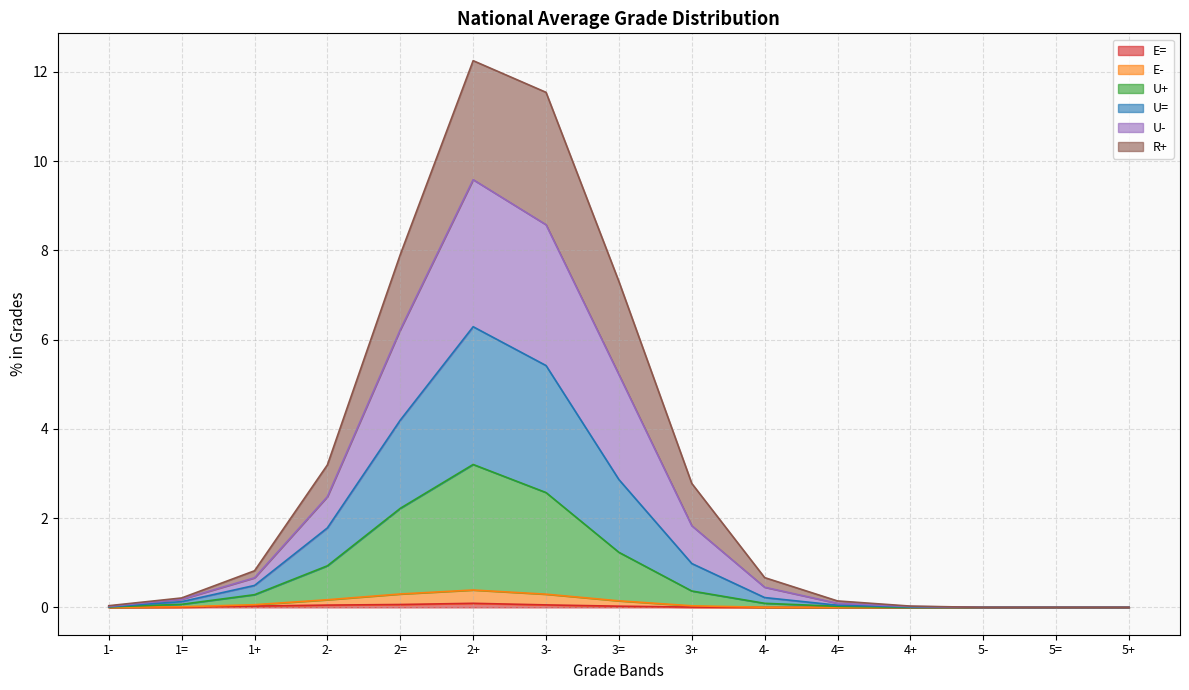

True or false: U+ has more than 1 interior local peaks.

False